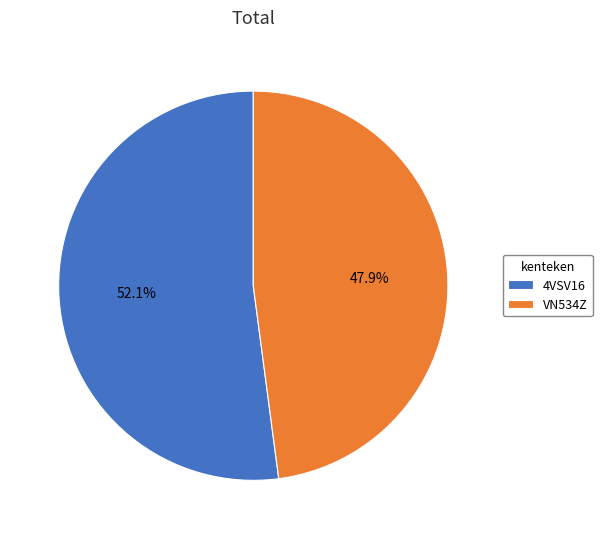

How many slices are in this pie chart?

2